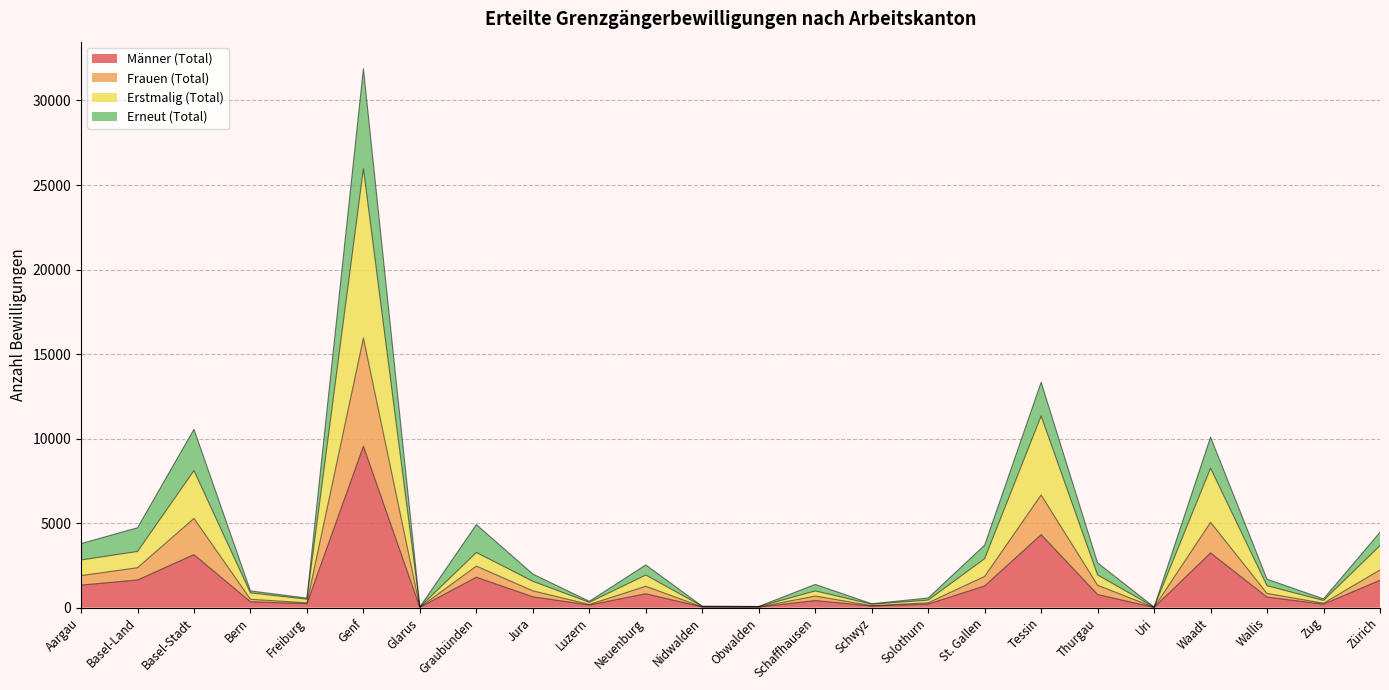

What is the maximum value for Männer (Total)?

9551